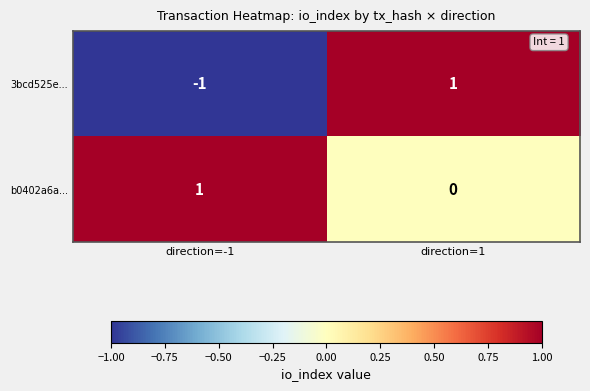

Reading left to right, extract all data points from this chart.

3bcd525e...: -1	1
b0402a6a...: 1	0